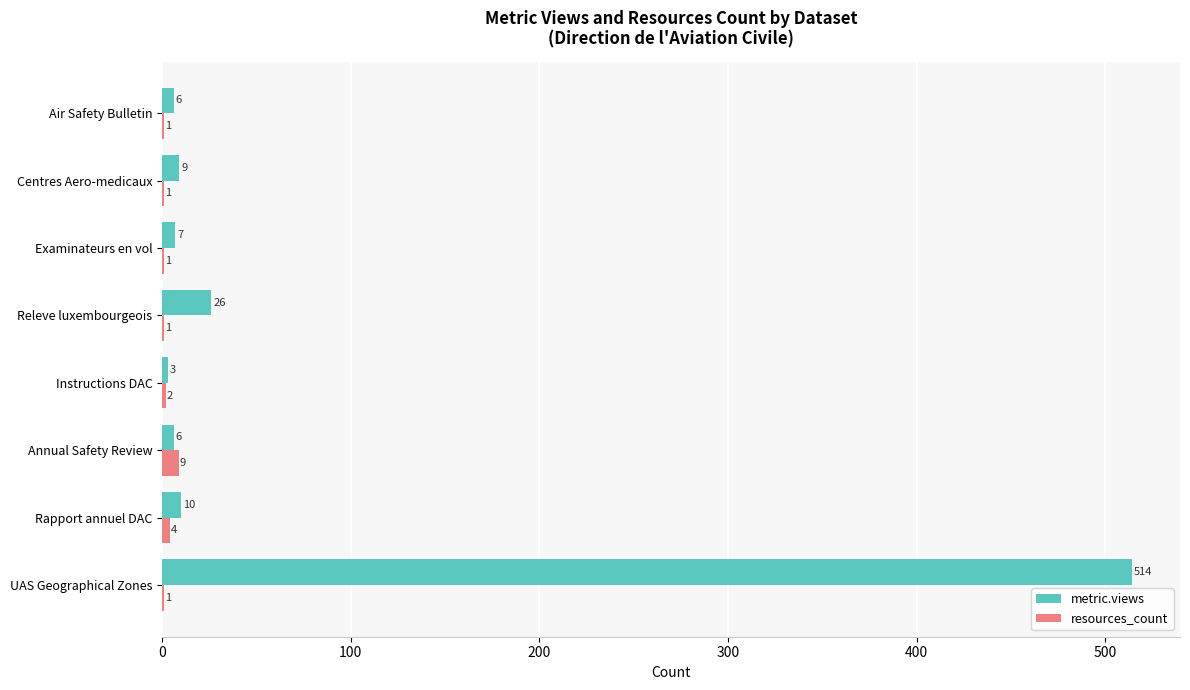

What is the sum of the metric.views values at UAS Geographical Zones and Instructions DAC?

517